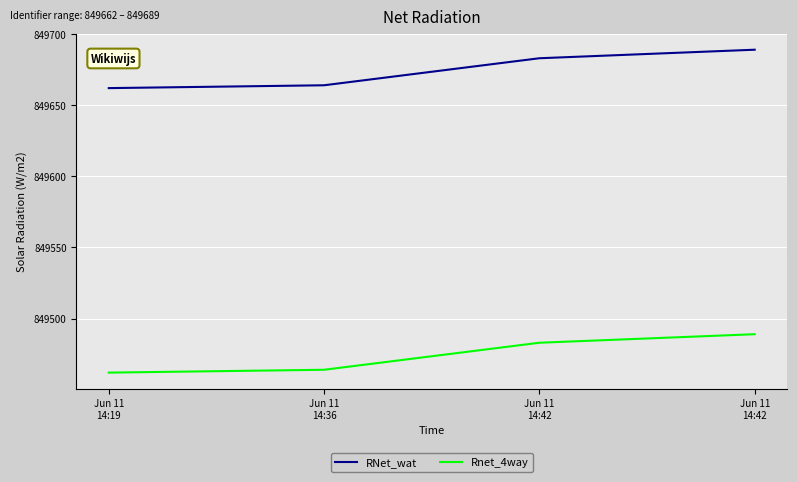

How many values in the RNet_wat series are below 849683?

2